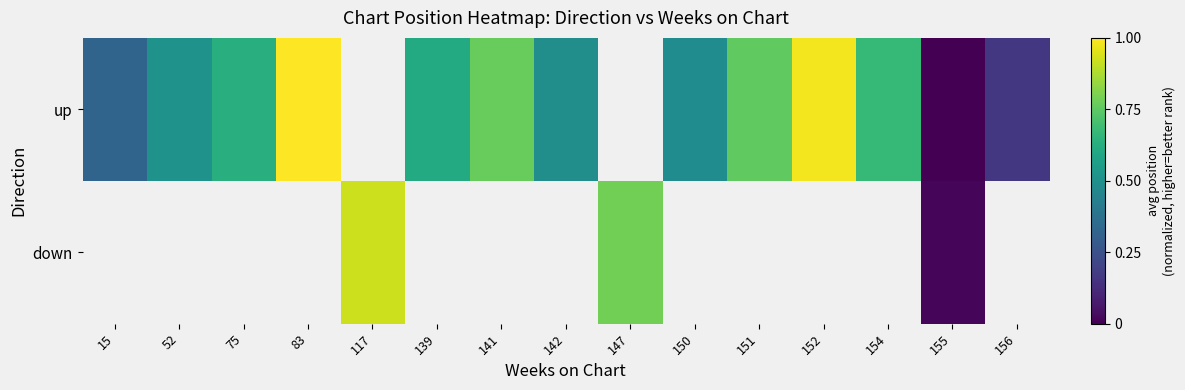

How many data points in up are above 0?

13